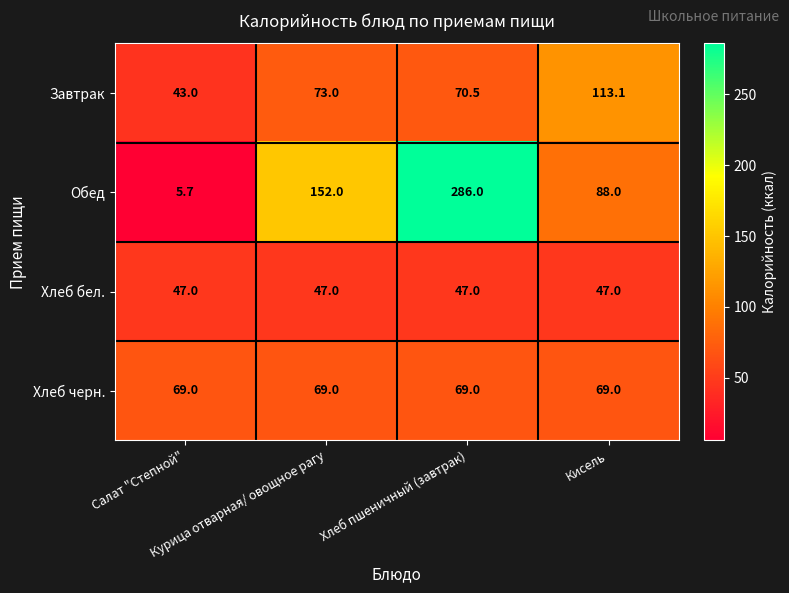

What is the difference between the highest and lowest values at Курица отварная/ овощное рагу?

105.0